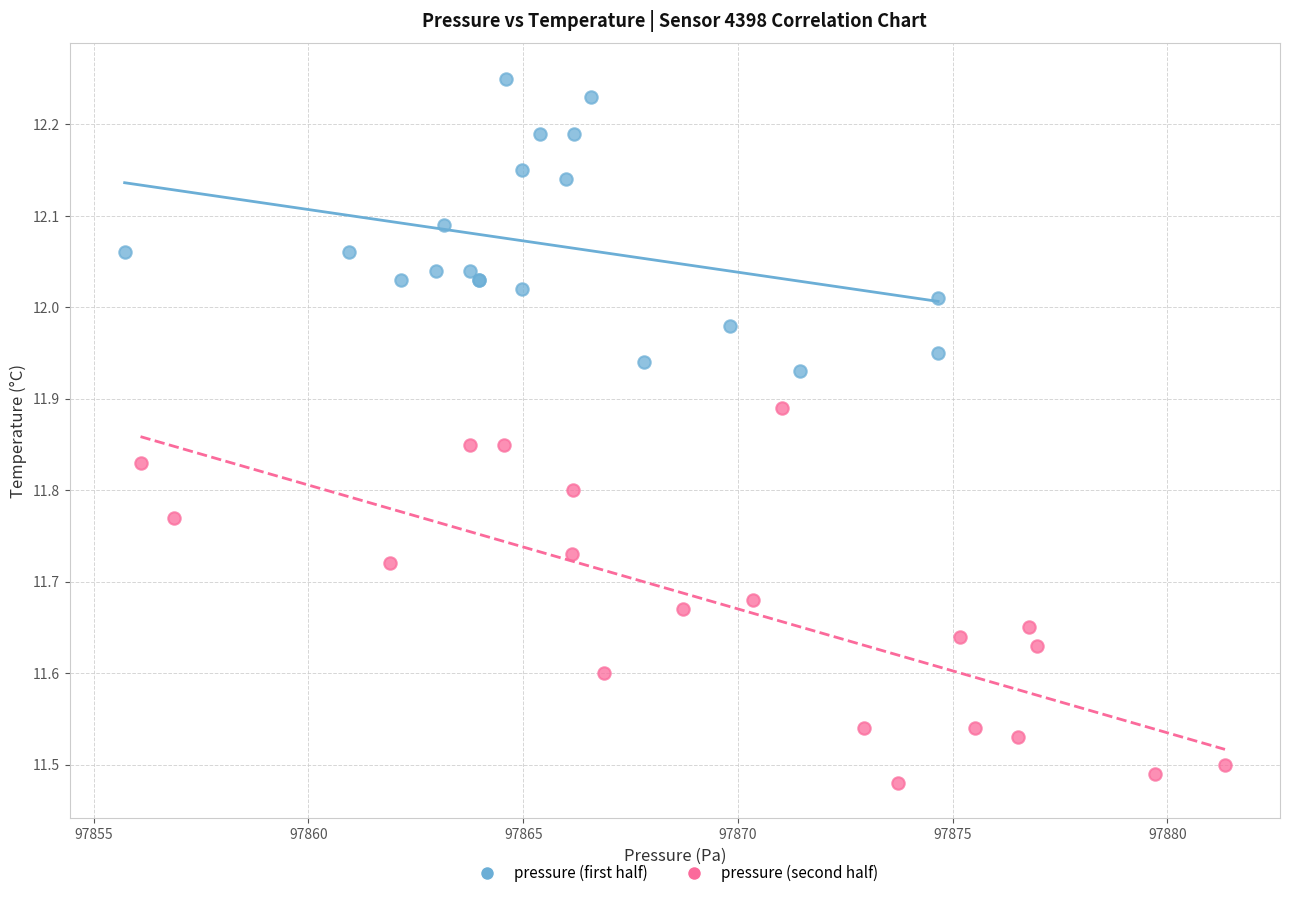

Which series has the largest Y range (max minus min)?

pressure (second half)